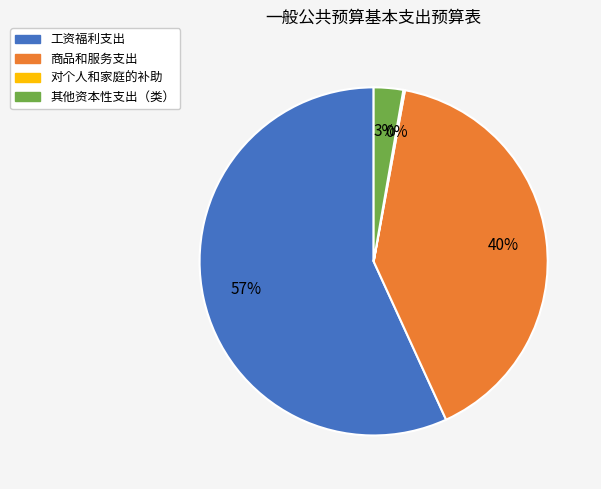

True or false: 工资福利支出 accounts for 57% of the total.

True